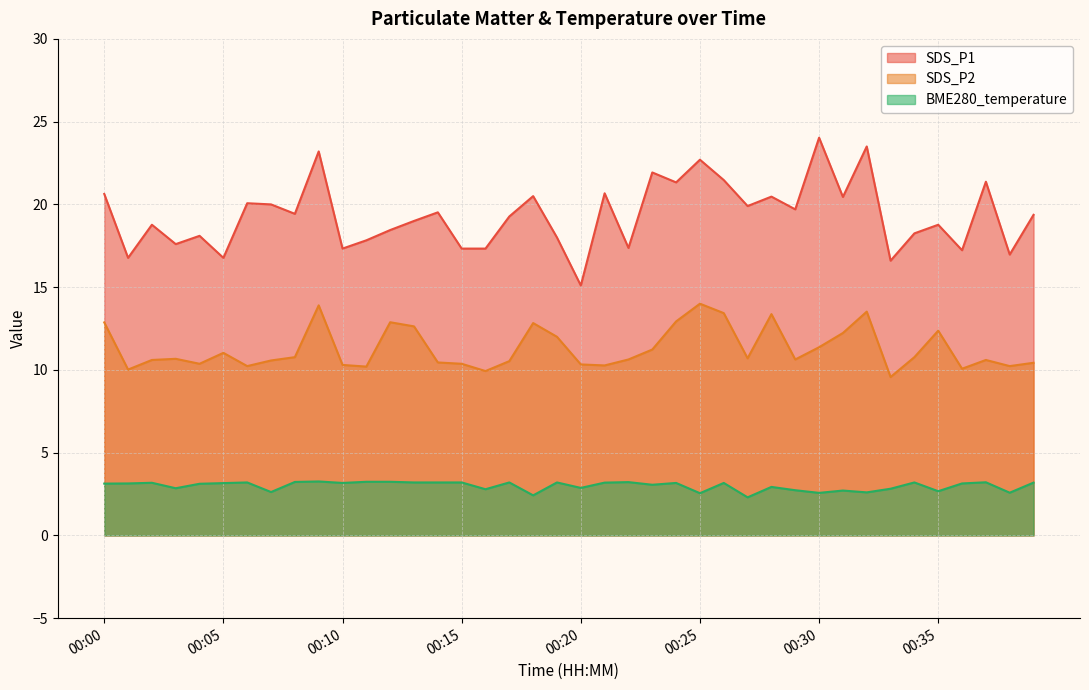

Where is BME280_temperature nearest to the value 2?

00:27